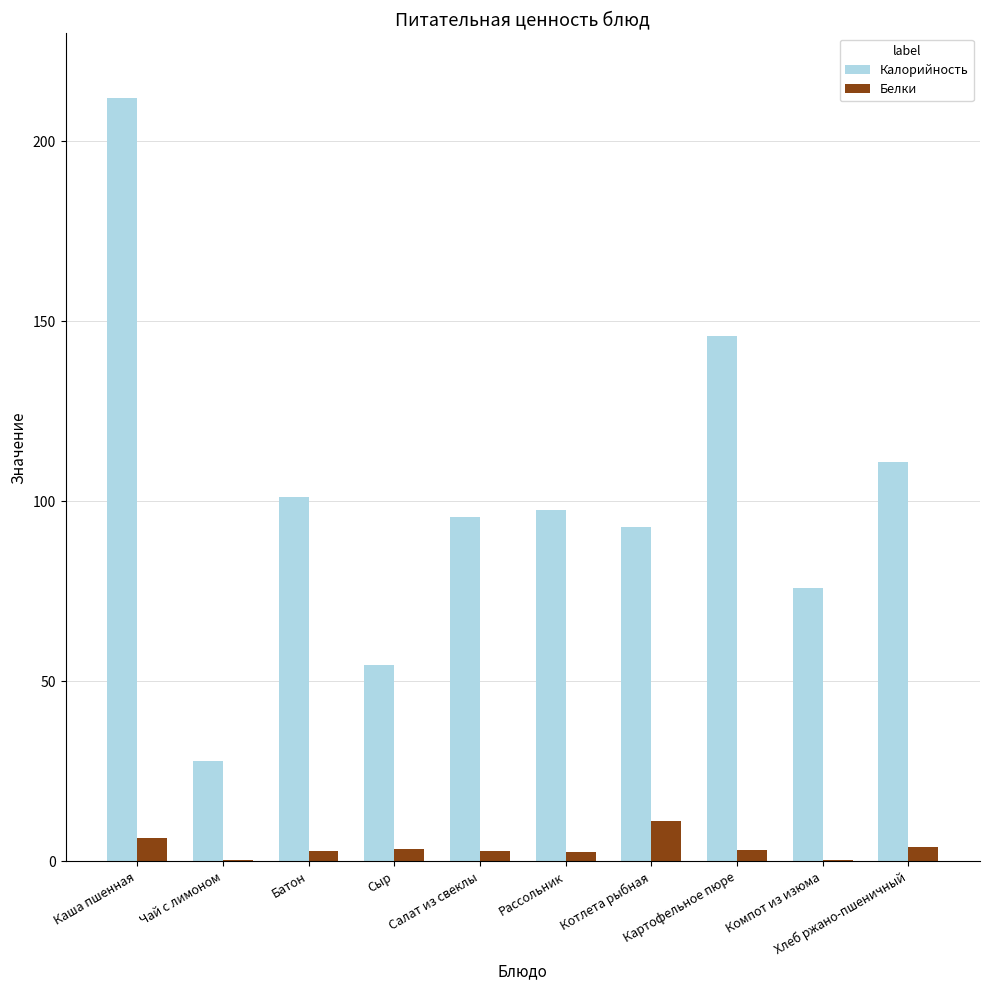

Which series has the widest spread of values?

Калорийность